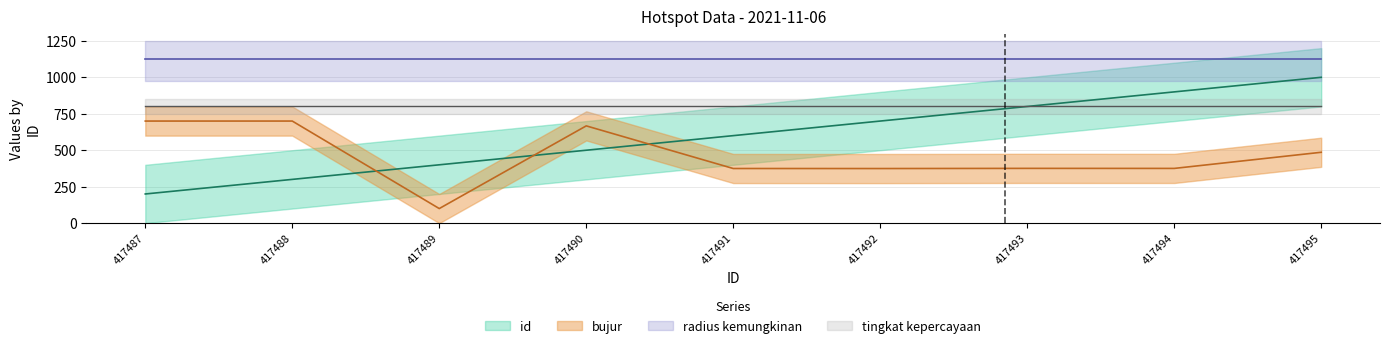

At which category does the chart reach its minimum across all series?

417489